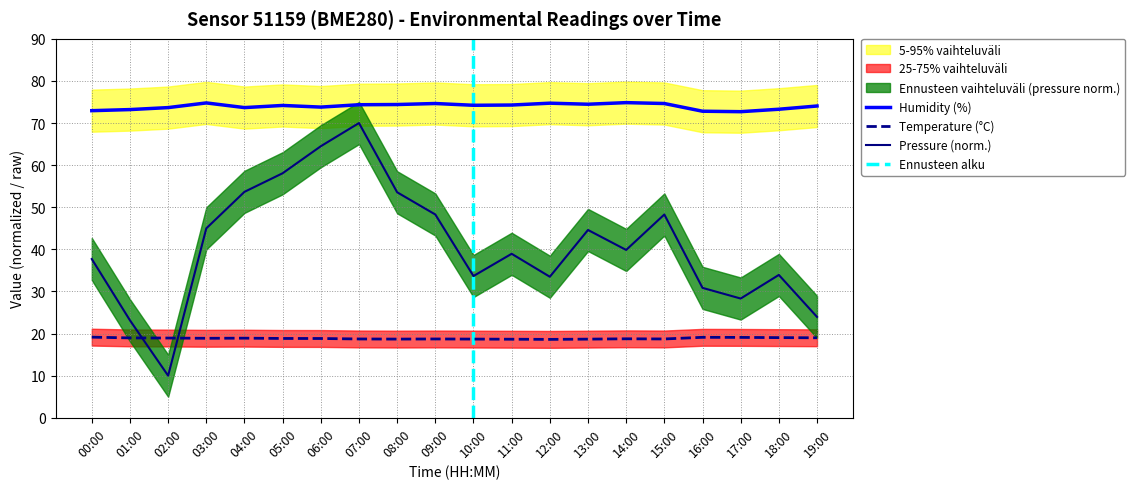

What is the minimum value shown in the chart?

10.0